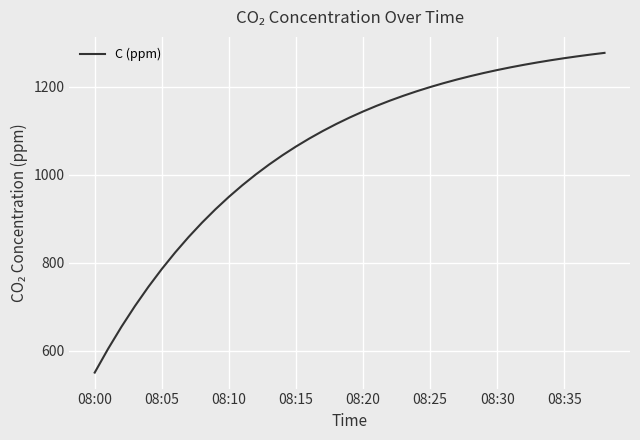

Does the chart display data point markers on the line(s)?

No